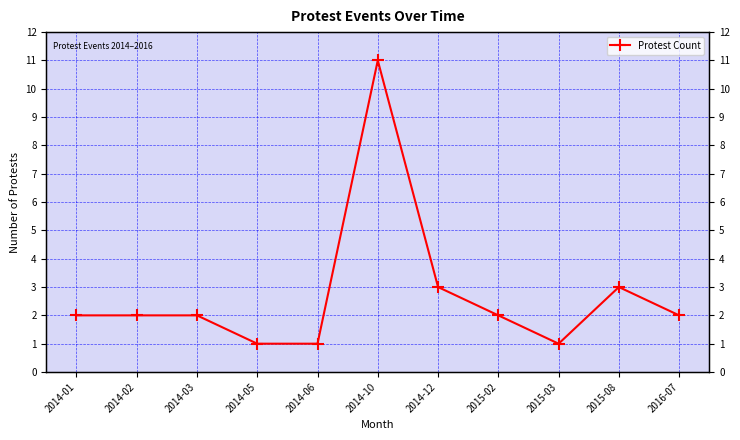

Where does the data first go above 2?

2014-10